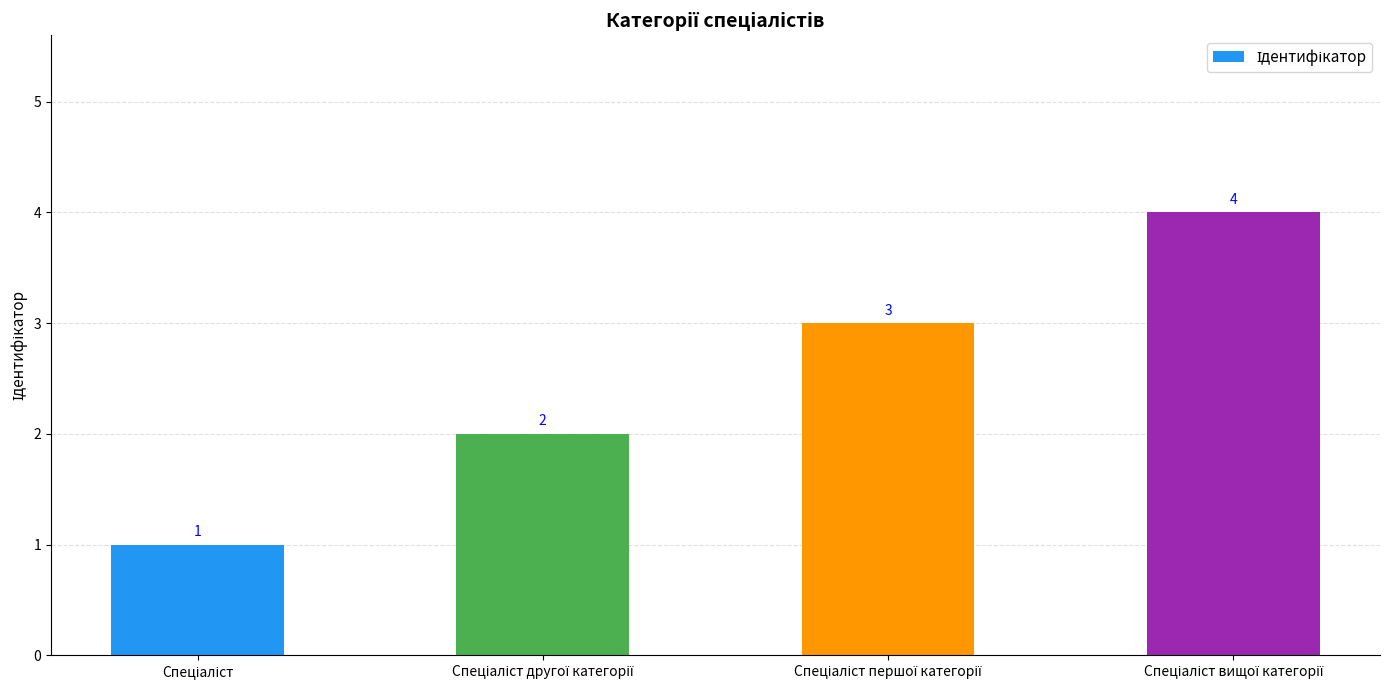

Reading left to right, list all the values displayed in this chart.

1	2	3	4